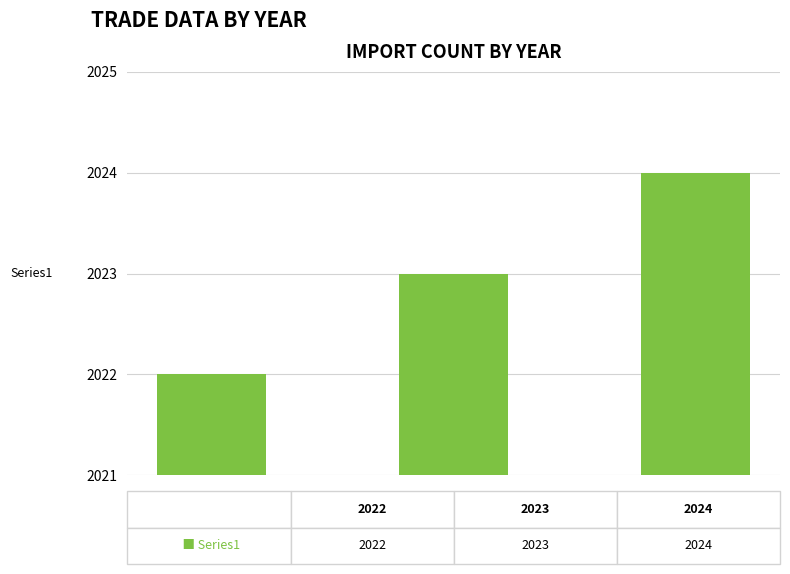

Reading right to left, extract all data points from this chart.

2024	2023	2022